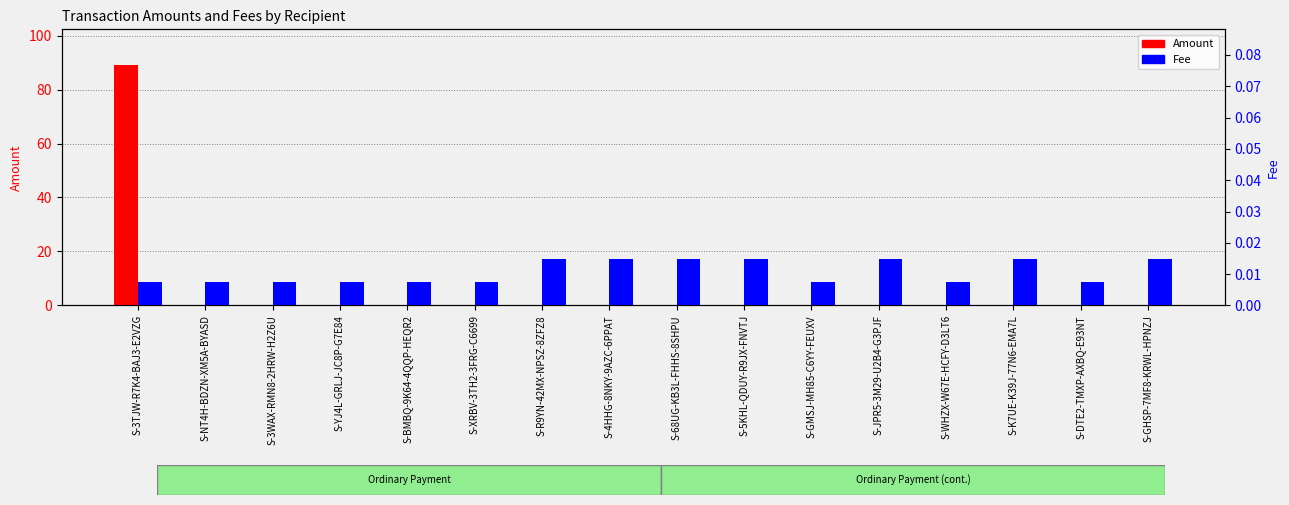

List the labels in order of Fee value, largest first.

S-R9YN-42MX-NPSZ-8ZFZ8, S-4HHG-8NKY-9AZC-6PPAT, S-68UG-KB3L-FHHS-8SHPU, S-5KHL-QDUY-R9JX-FNVTJ, S-JPR5-3M29-U2B4-G3PJF, S-K7UE-K39J-77N6-EMA7L, S-GHSP-7MF8-KRWL-HPNZJ, S-3TJW-R7K4-BAJ3-E2VZG, S-NT4H-BDZN-XM5A-BYASD, S-3WAX-RMN8-2HRW-H2Z6U, S-YJ4L-GRLJ-JC8P-G7E84, S-BMBQ-9K64-4QQP-HEQR2, S-XRBV-3TH2-3FRG-C6699, S-GMSJ-MH85-C6YY-FEUXV, S-WHZX-W67E-HCFY-D3LT6, S-DTE2-TMXP-AXBQ-E93NT